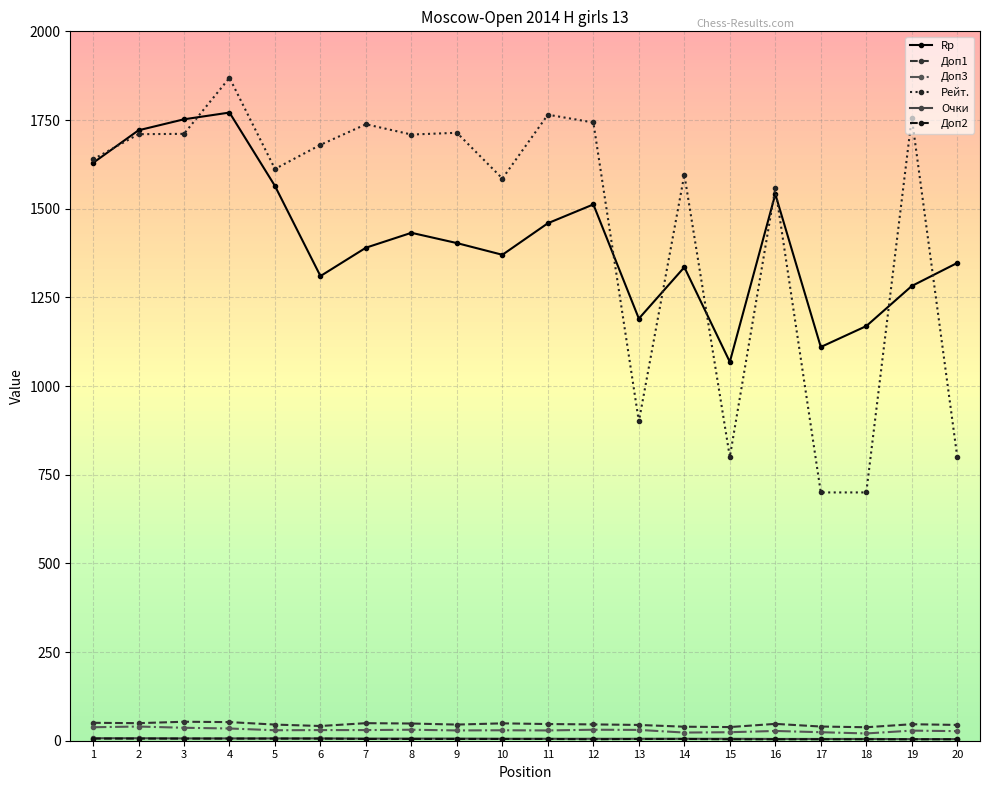

Where is the first local maximum for Rp?

4